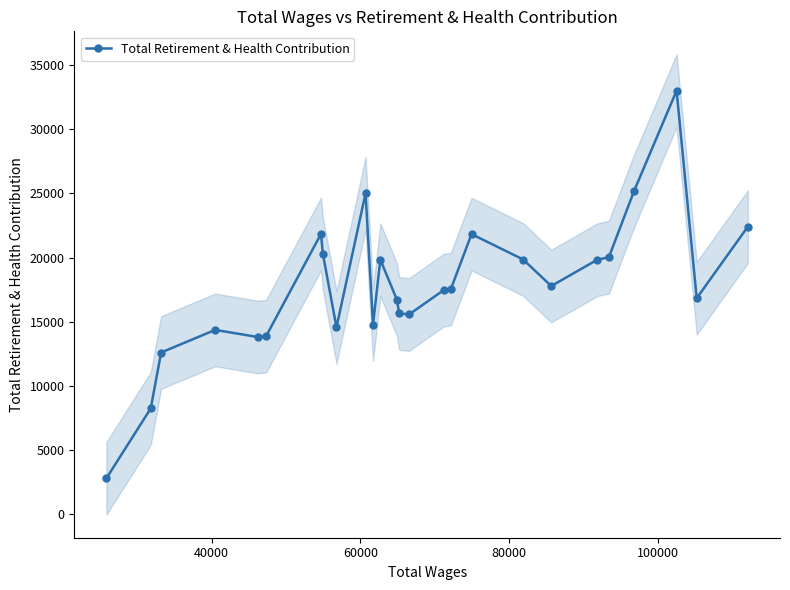

True or false: there are more than 2 points higher than both neighbors.

True